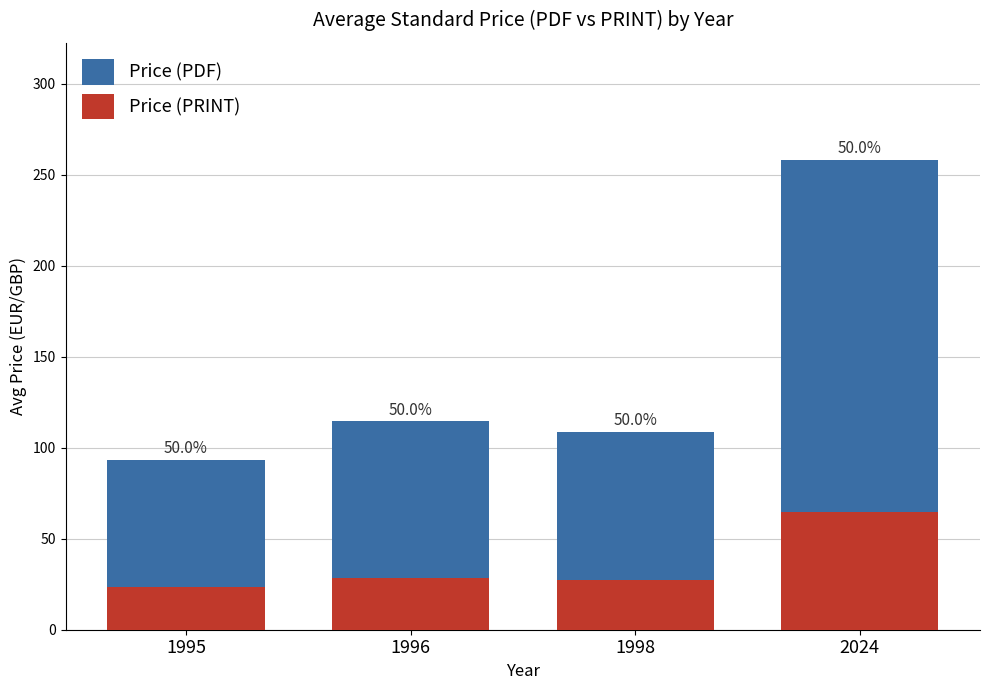

Which has a higher value, 2024 or 1996?

2024